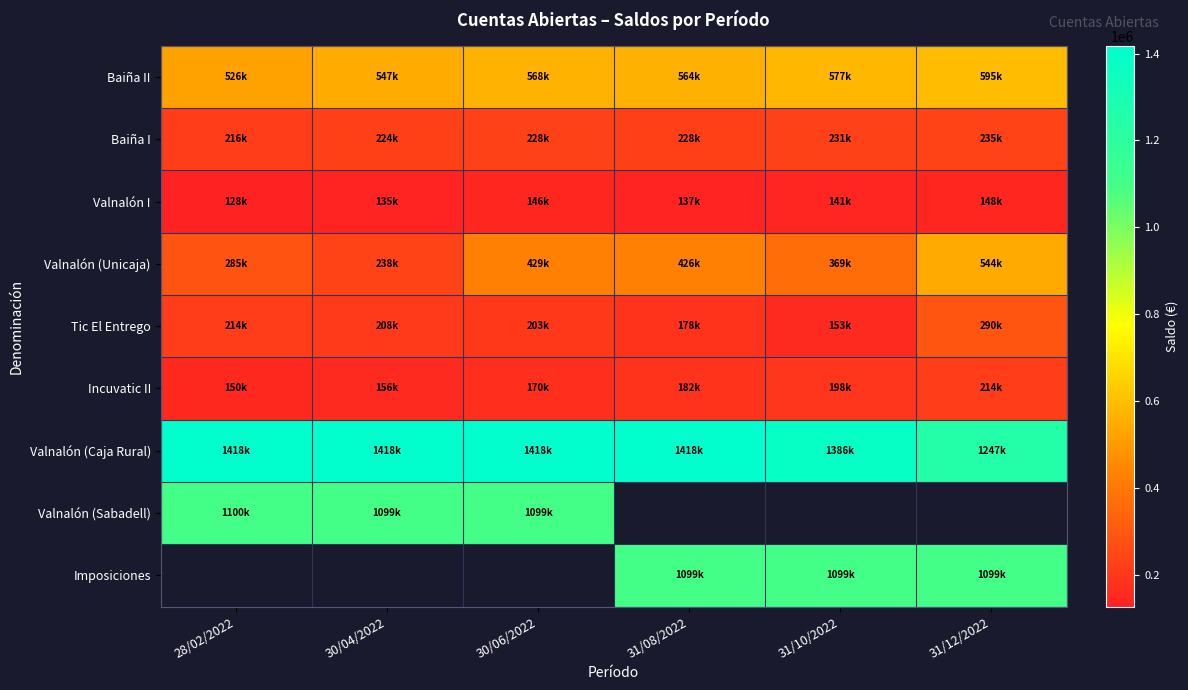

True or false: Valnalón (Unicaja) has a value of 91228.0 at 30/06/2022.

False